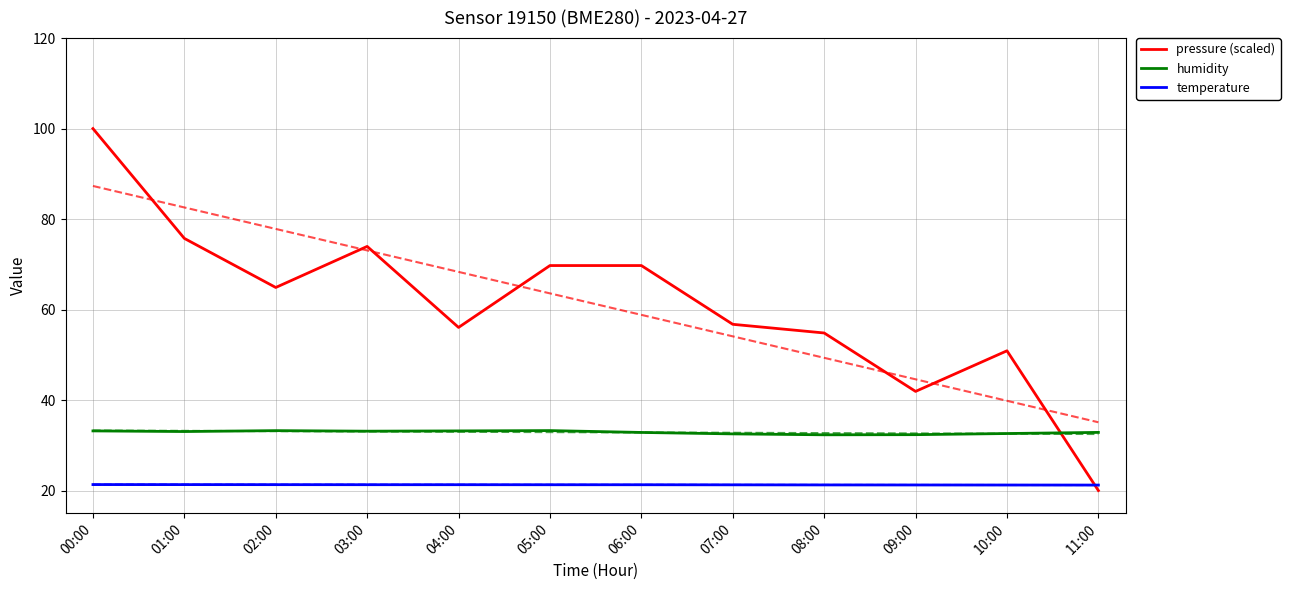

What is the total value across all series at 11:00?

74.1